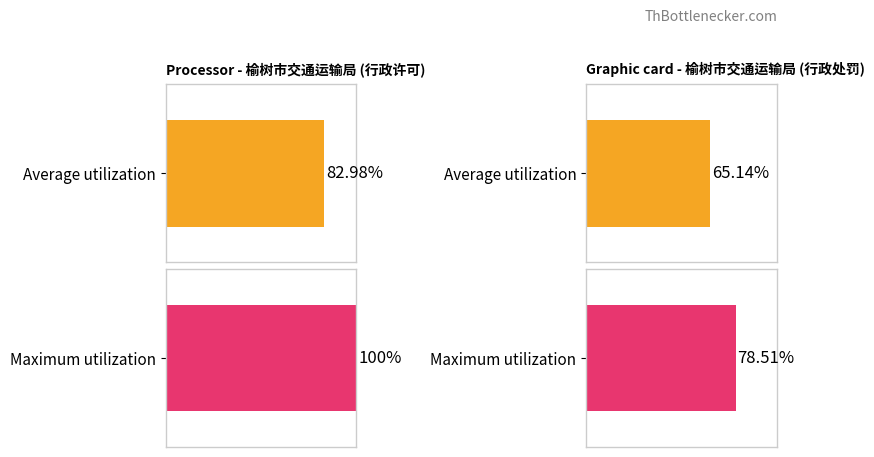

How many bars are there in total?

4